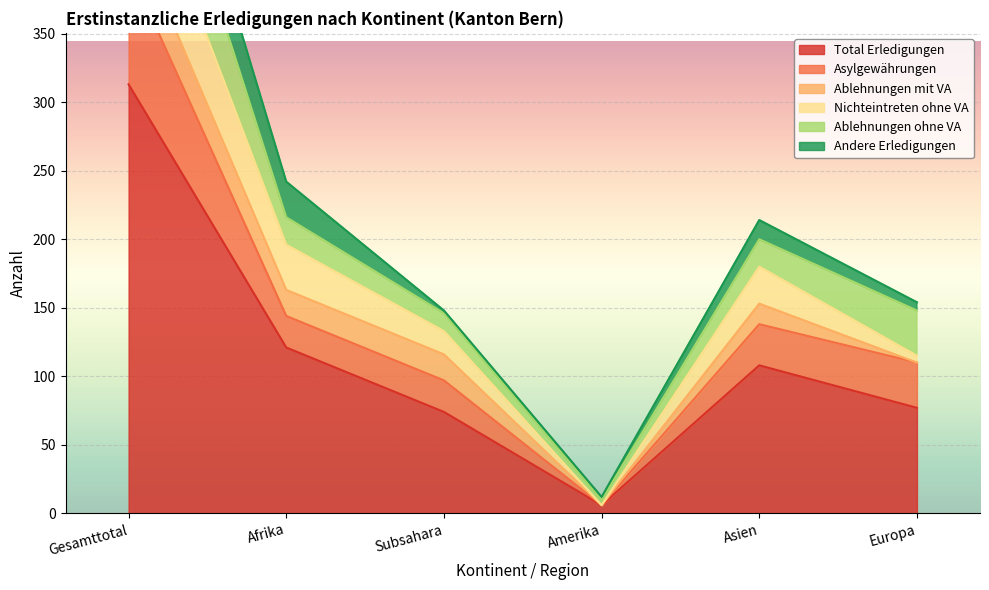

Rank the series by their maximum value, from highest to lowest.

Total Erledigungen, Asylgewährungen, Ablehnungen ohne VA, Nichteintreten ohne VA, Andere Erledigungen, Ablehnungen mit VA